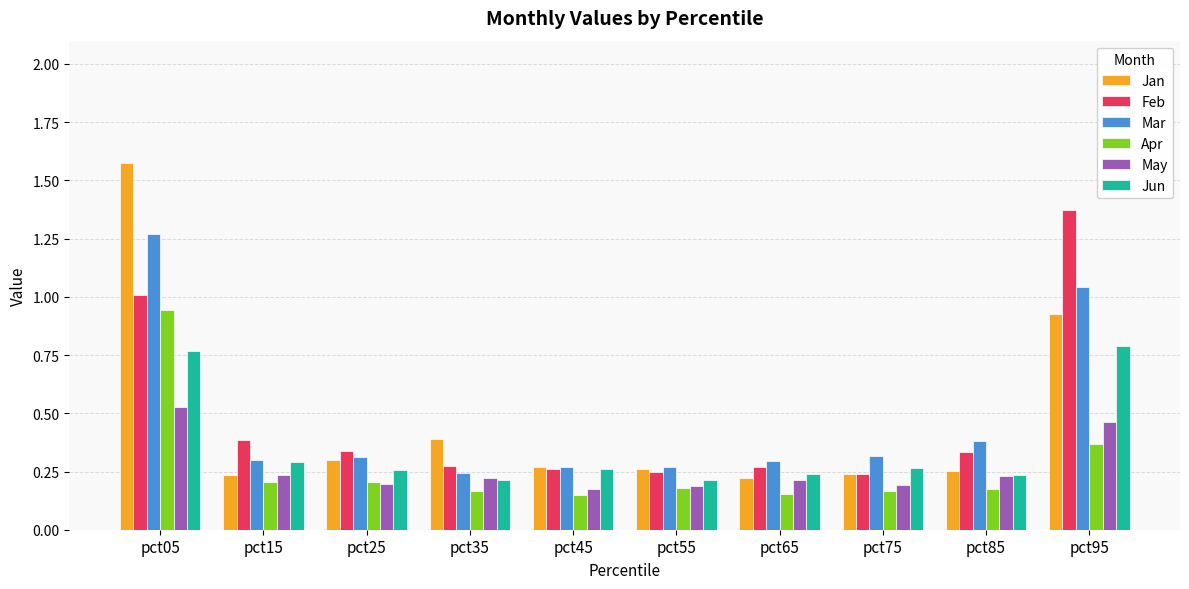

What are all the series names shown in the legend?

Jan, Feb, Mar, Apr, May, Jun